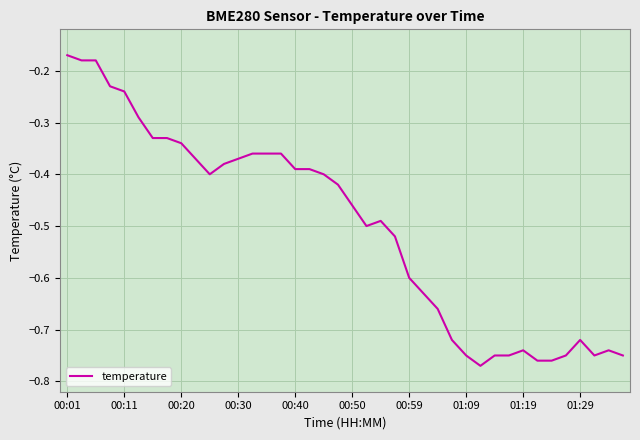

Is this an area chart (filled region under the line)?

No